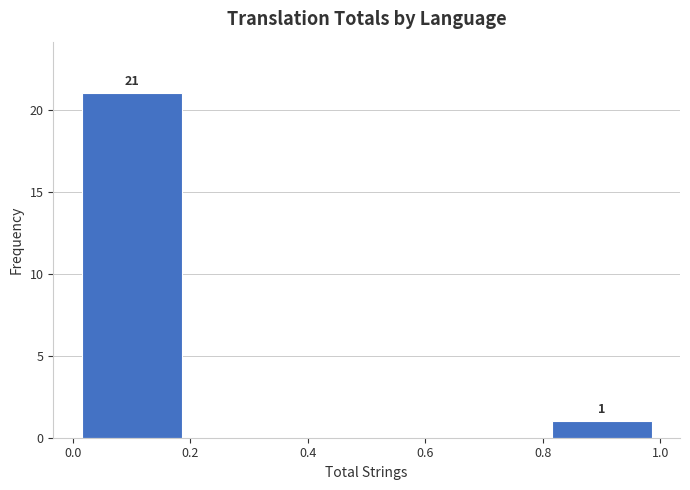

Which range on the x-axis has the tallest bar?

0.0 to 0.2